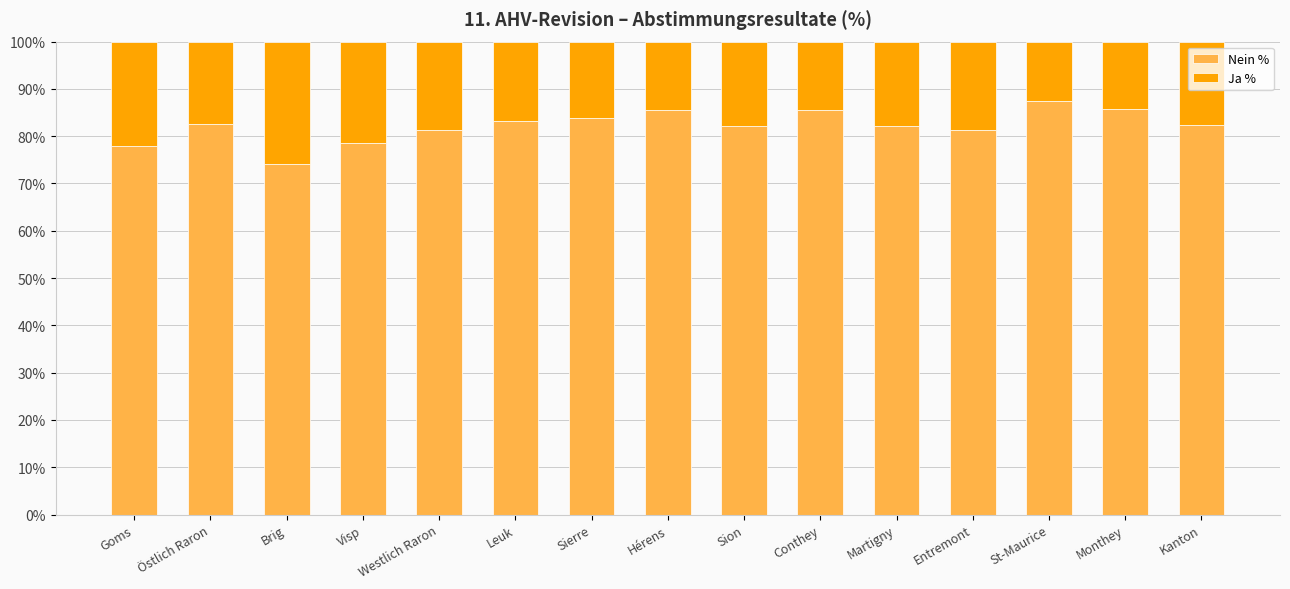

True or false: Nein % has a value of 87.4 at St-Maurice.

True